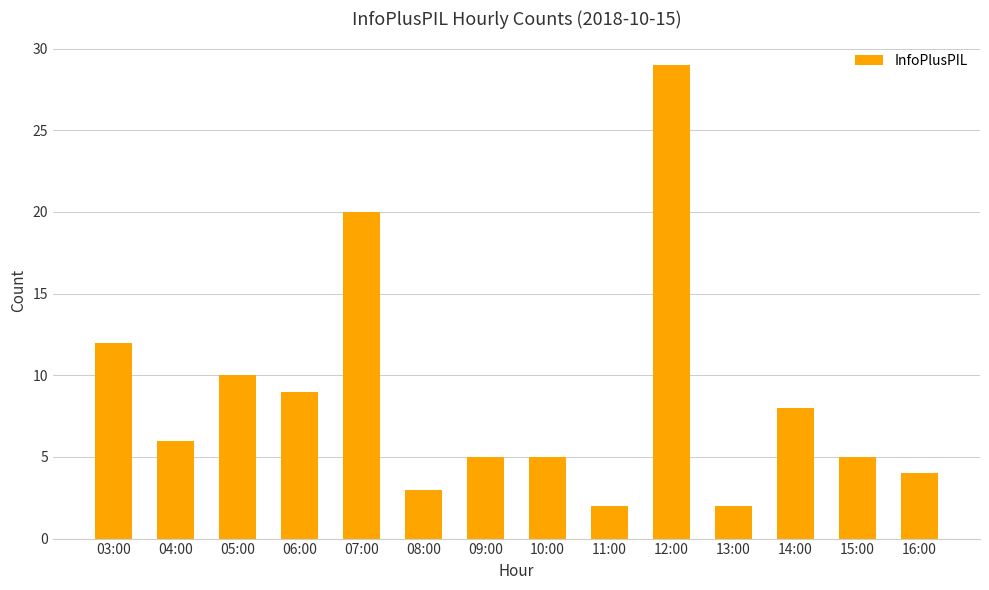

Read the value at 09:00, to the nearest 5.

5